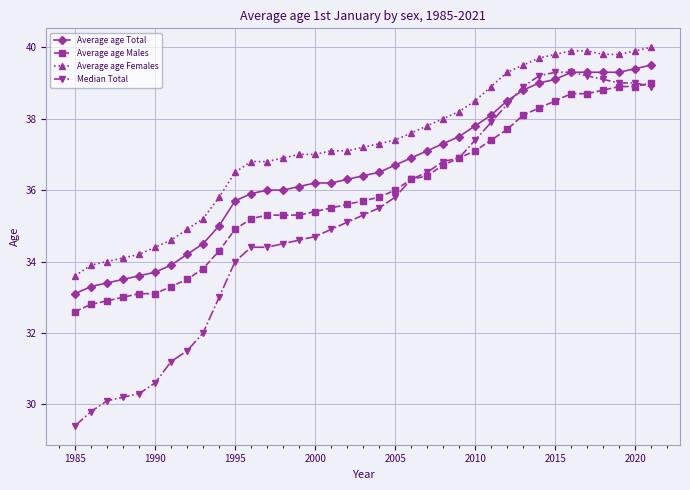

At how many categories does at least one series exceed 35?

29